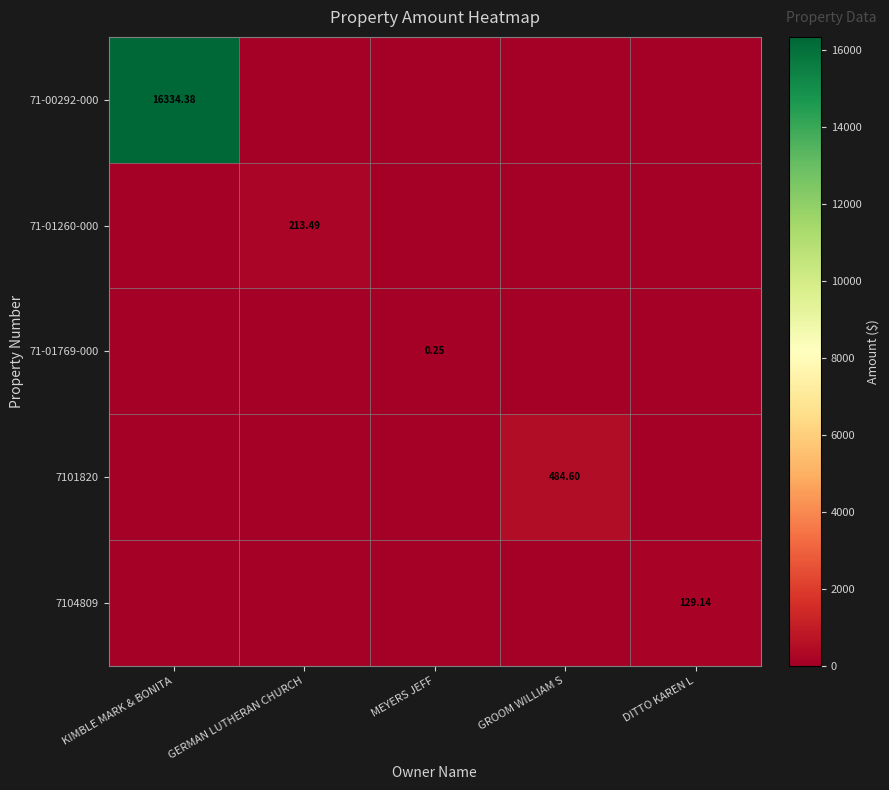

True or false: 7104809 has a value of 0.0 at KIMBLE MARK & BONITA.

True